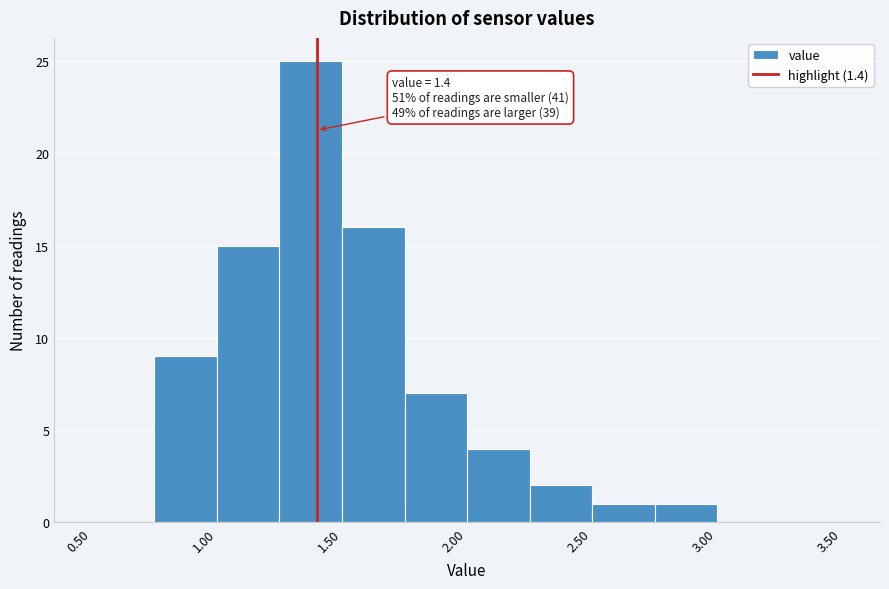

Which range on the x-axis has the tallest bar?

1.25 to 1.50